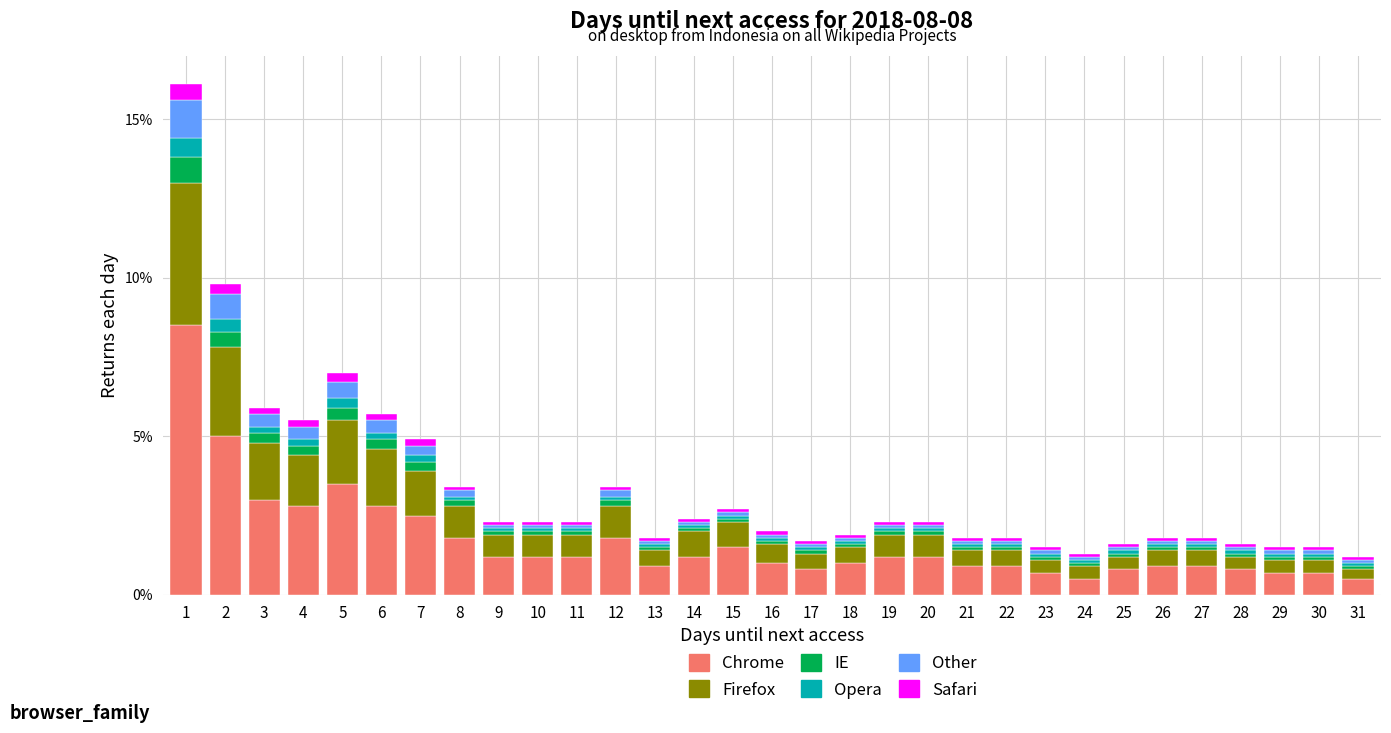

What is the difference between the maximum and minimum values in the Chrome series?

8.0